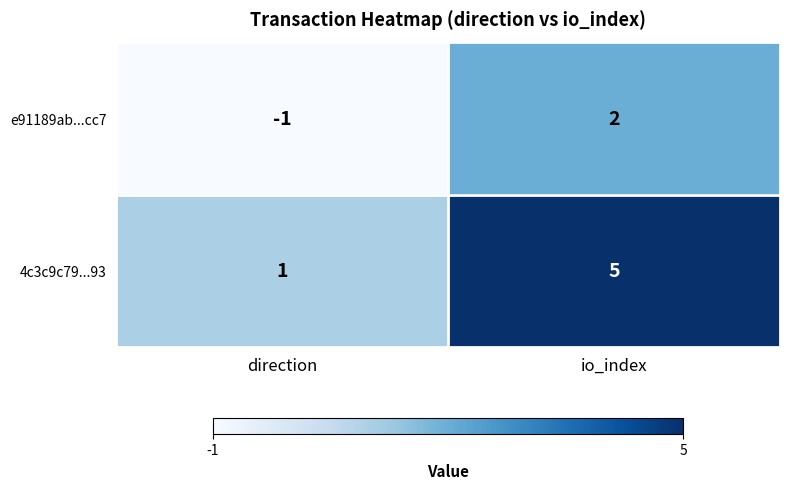

What is the maximum value for 4c3c9c79...93?

5